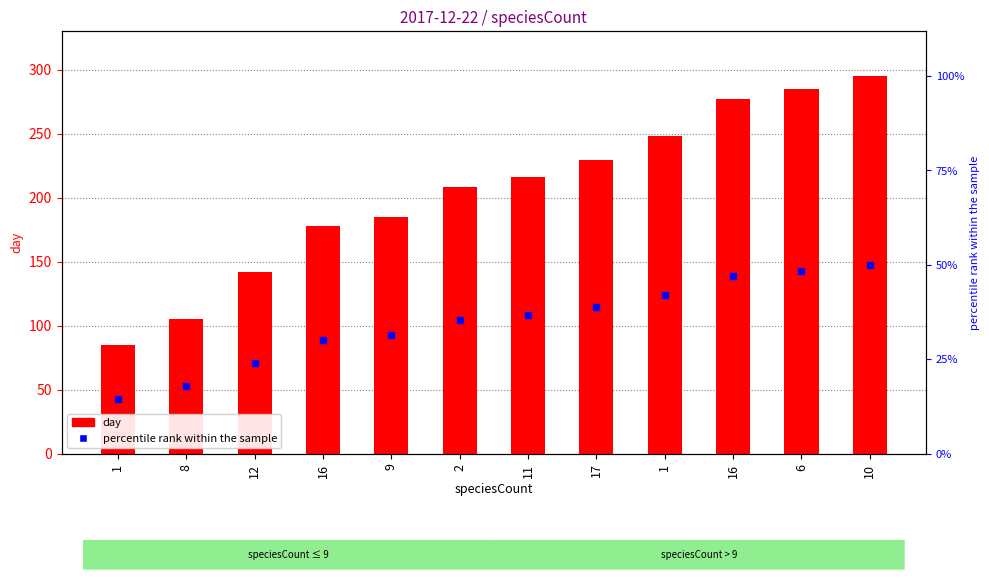

What is the maximum value shown in the chart?

295